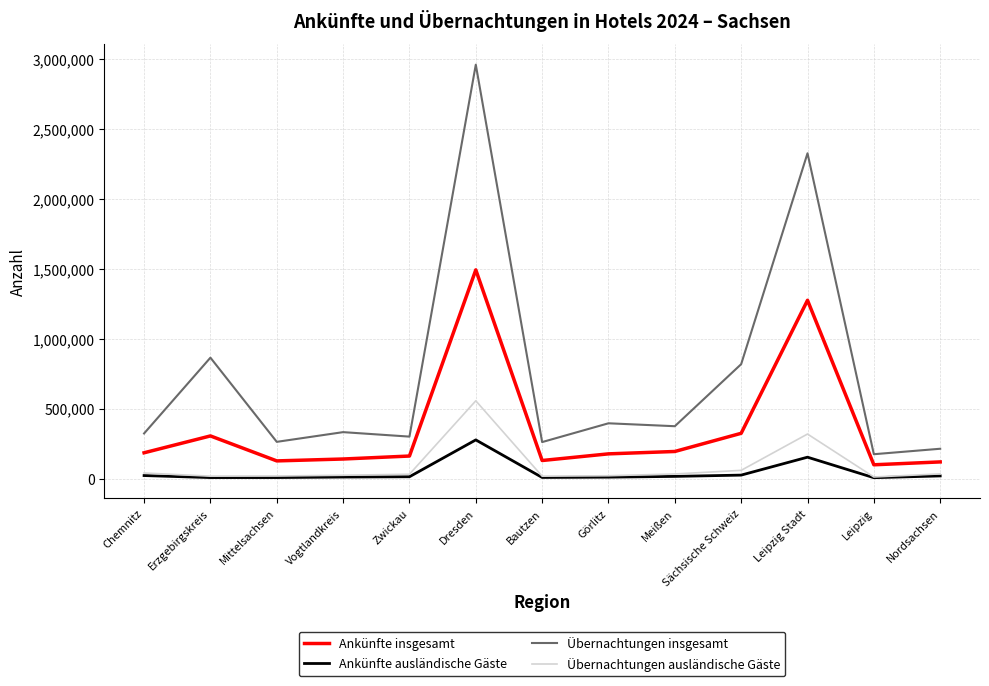

True or false: Ankünfte insgesamt and Übernachtungen insgesamt cross at least once.

False